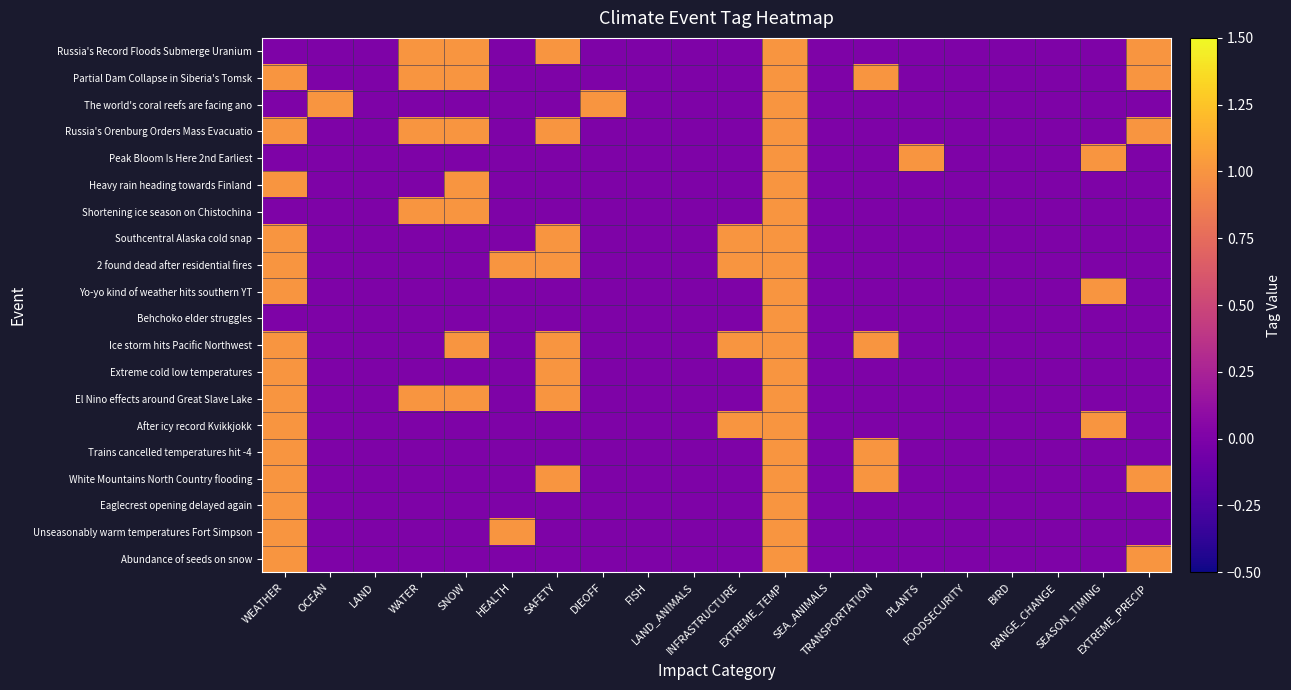

Between EXTREME_TEMP and BIRD, which is larger?

EXTREME_TEMP